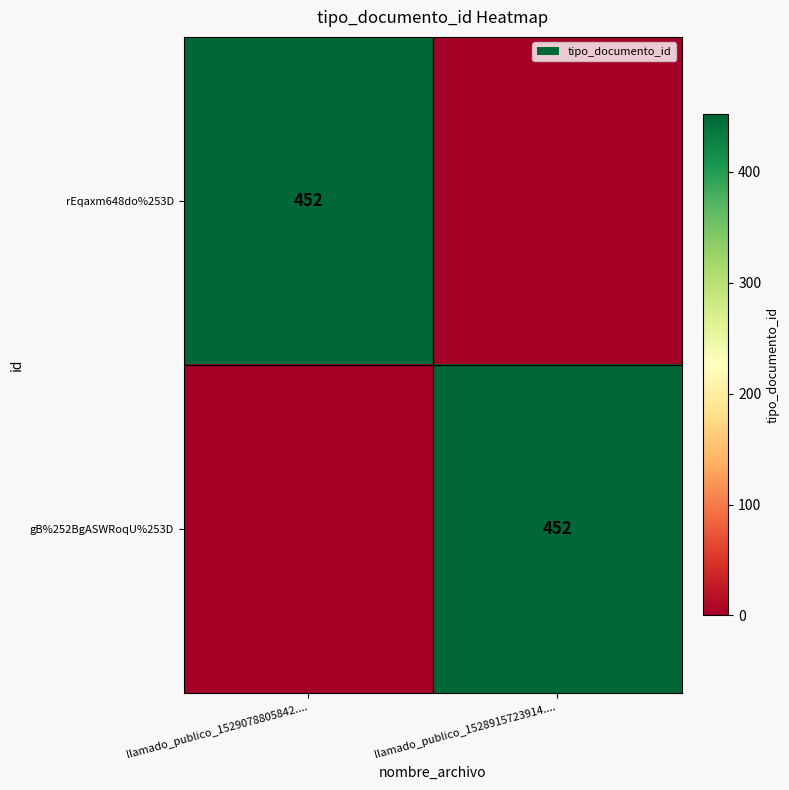

The value of rEqaxm648do%253D at llamado_publico_1529078805842.... is 452. True or false?

True